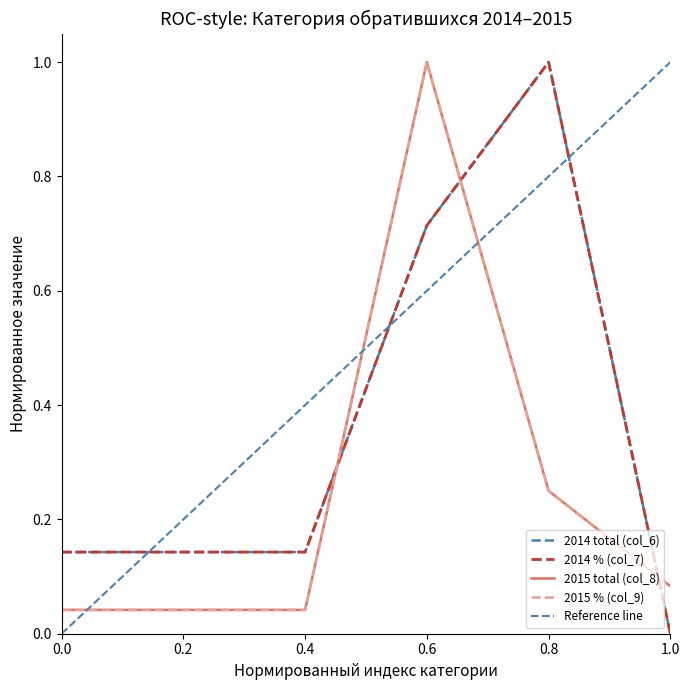

Reading left to right, transcribe all the data shown in this chart.

2015 total (col_8): 0.0	0.0	0.0	1.0	0.2	0.1
2015 % (col_9): 0.0	0.0	0.0	1.0	0.3	0.1
2014 total (col_6): 0.1	0.1	0.1	0.7	1.0	0.0
2014 % (col_7): 0.1	0.1	0.1	0.7	1.0	0.0